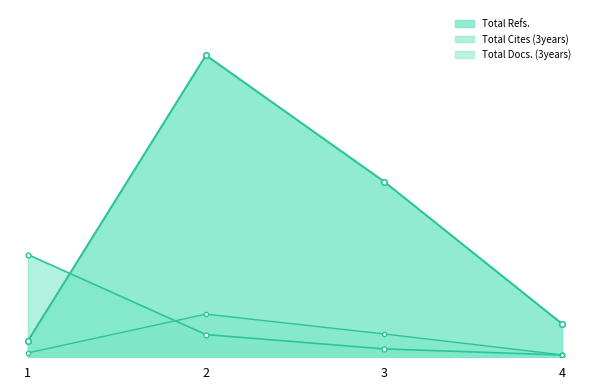

True or false: Total Refs. and Total Cites (3years) intersect in this chart.

True